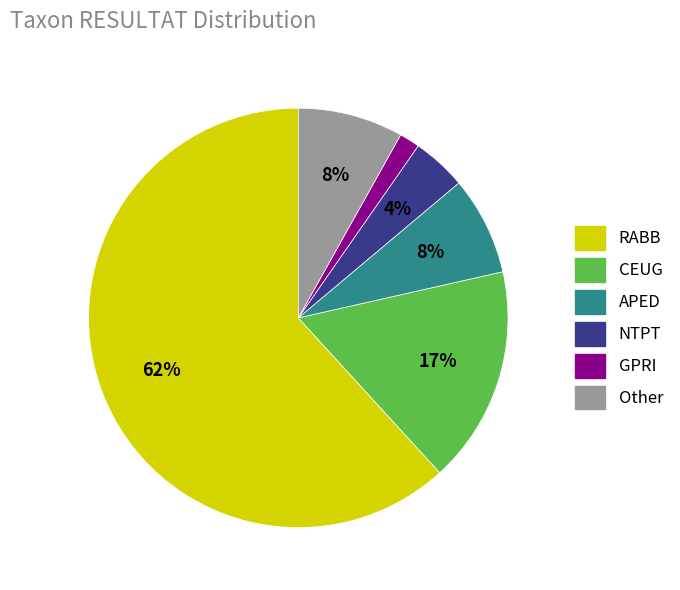

Do APED and GPRI together represent more than half of the pie?

No